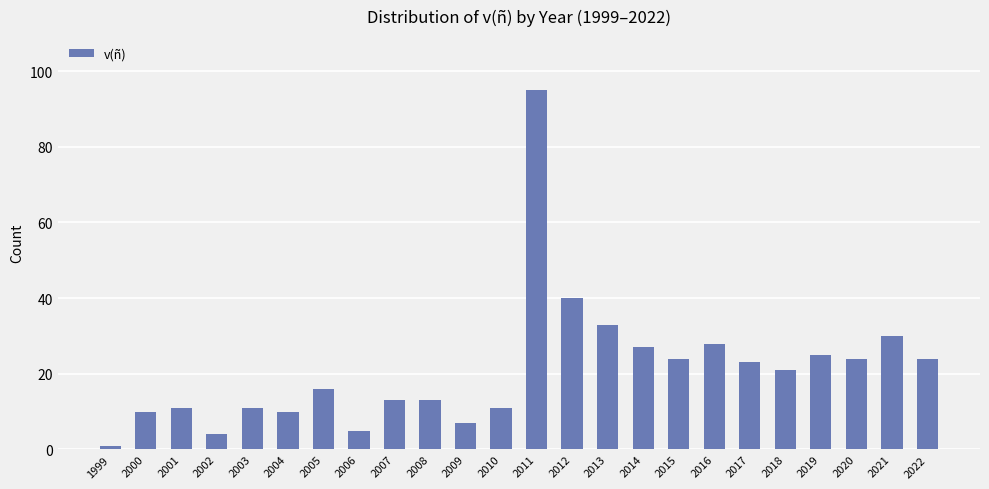

The chart shows a value of 8 at 2008. True or false?

False